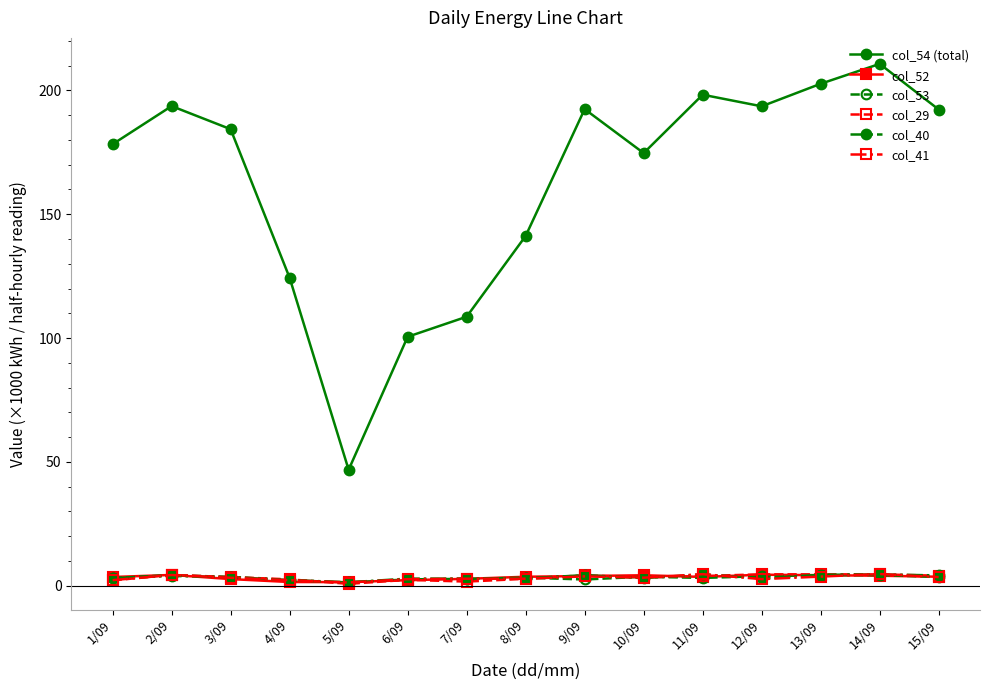

Count the number of data series in this chart.

6